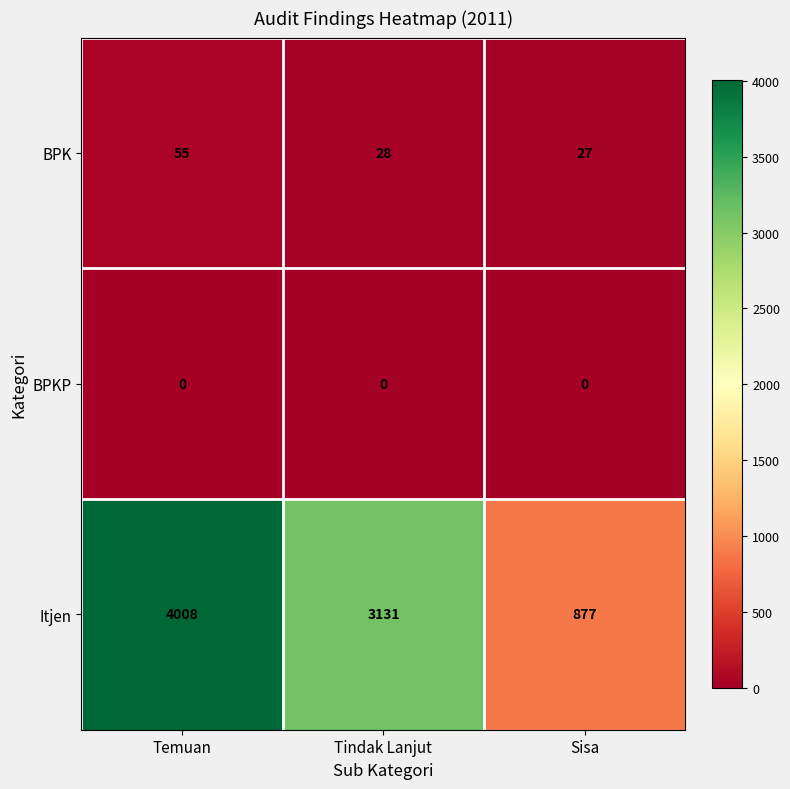

Reading left to right, transcribe all the data shown in this chart.

BPK: 55	28	27
BPKP: 0	0	0
Itjen: 4008	3131	877